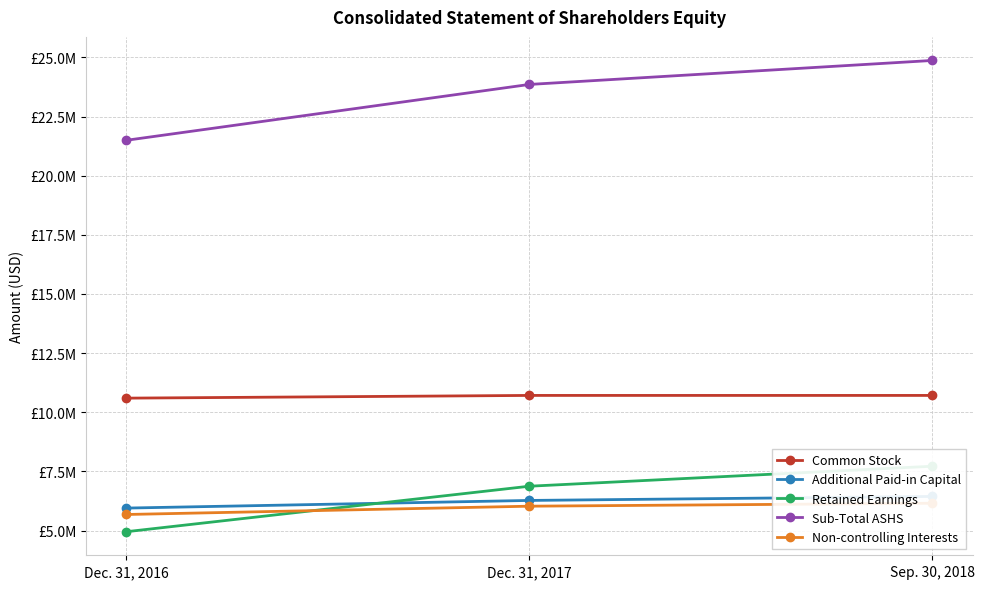

The Common Stock series shows 18062943 at Sep. 30, 2018. True or false?

False